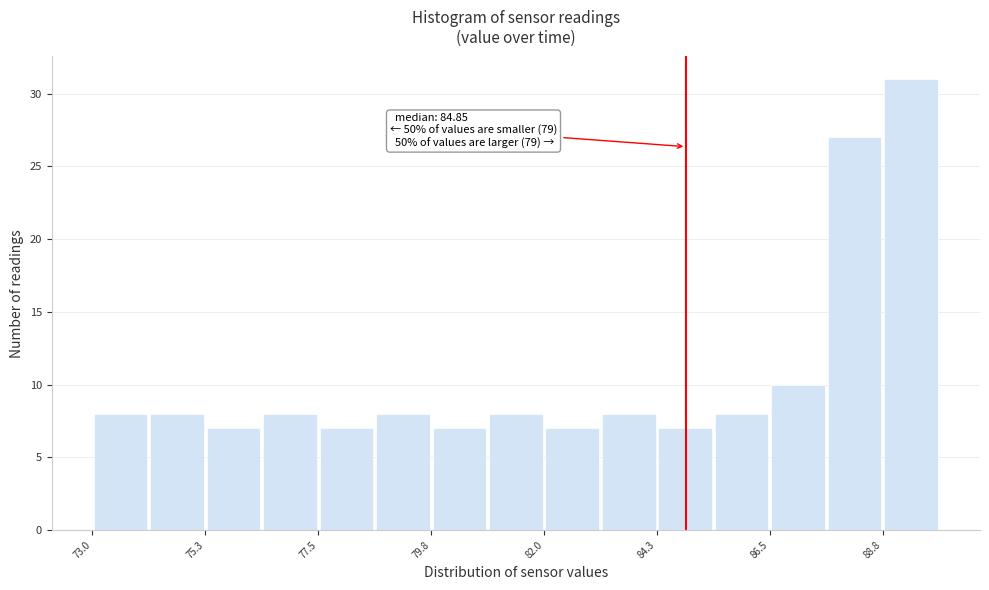

Read against the x-axis, roughly where is the centre of the tallest bar?

89.5